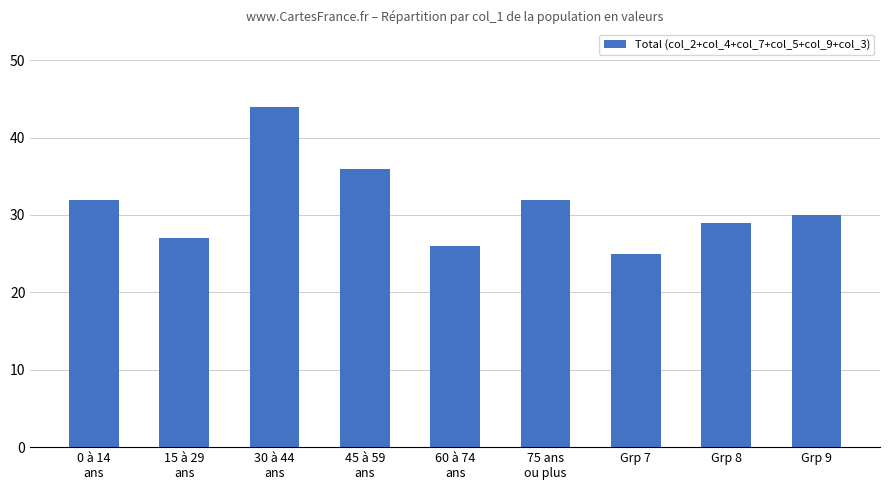

What position from the left is 45 à 59
ans?

4